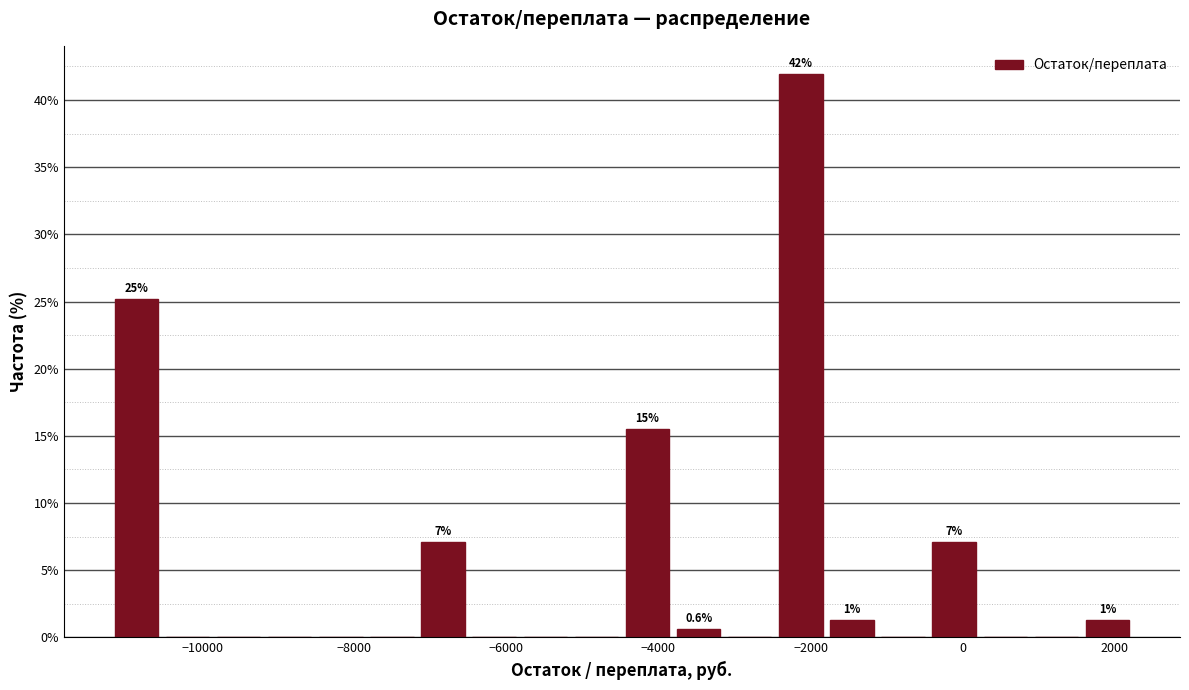

Read against the x-axis, roughly where is the centre of the tallest bar?

-2200